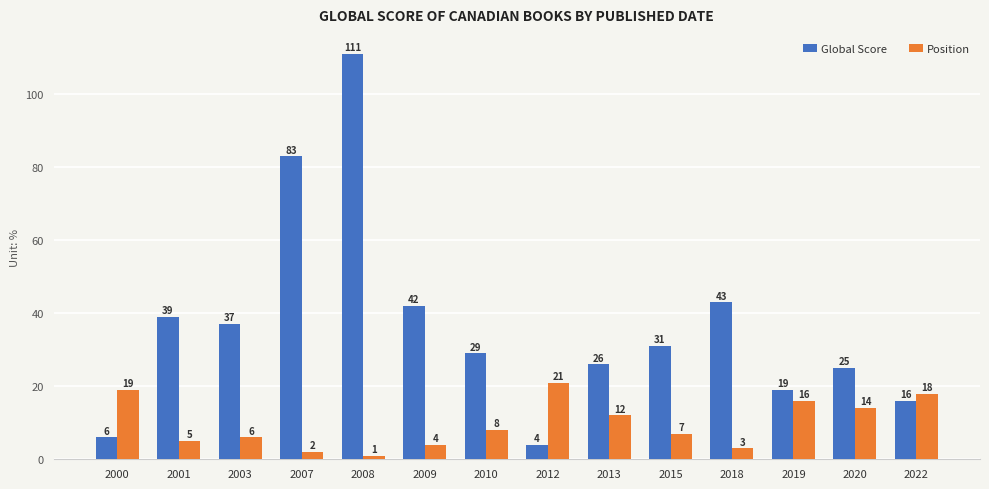

Which series changed the most between 2008 and 2019?

Global Score